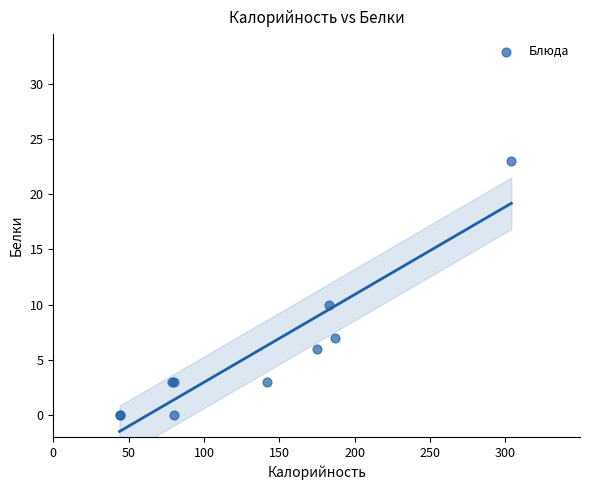

What Y value in the scatter plot is closest to 11?

10